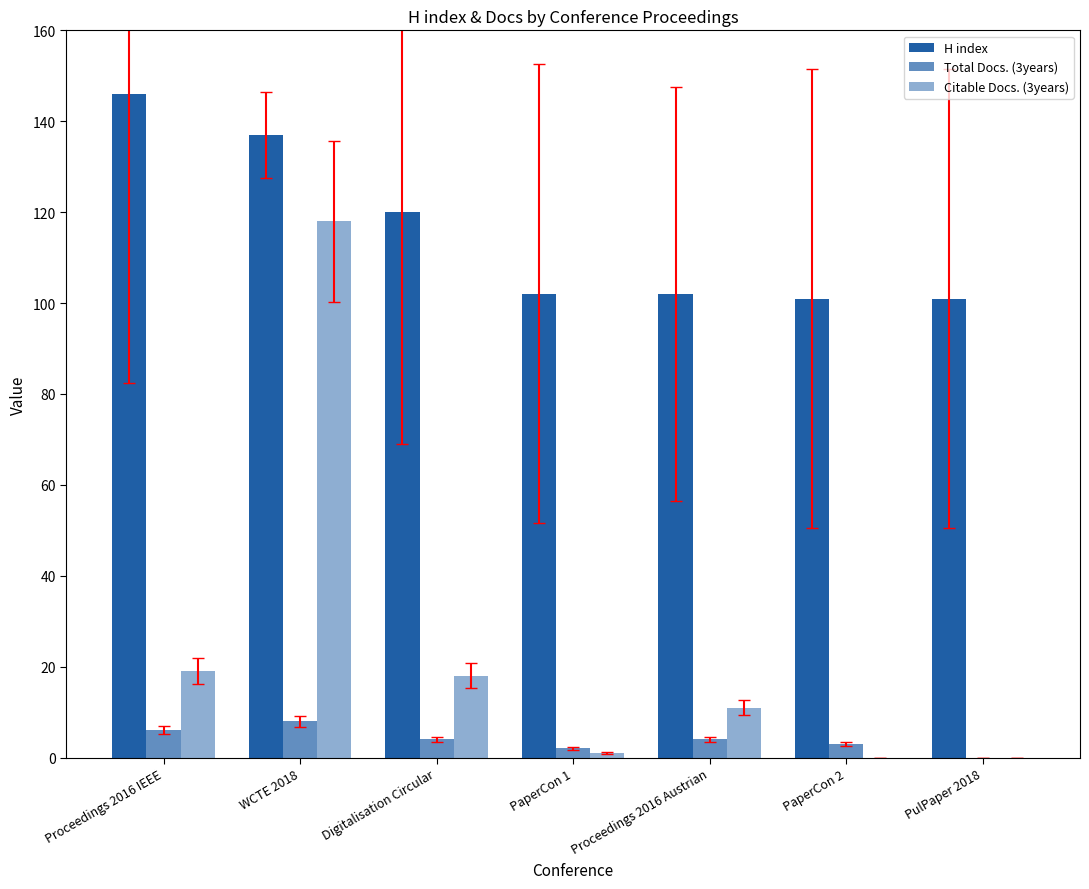

Between WCTE 2018 and PaperCon 2, which is larger?

WCTE 2018